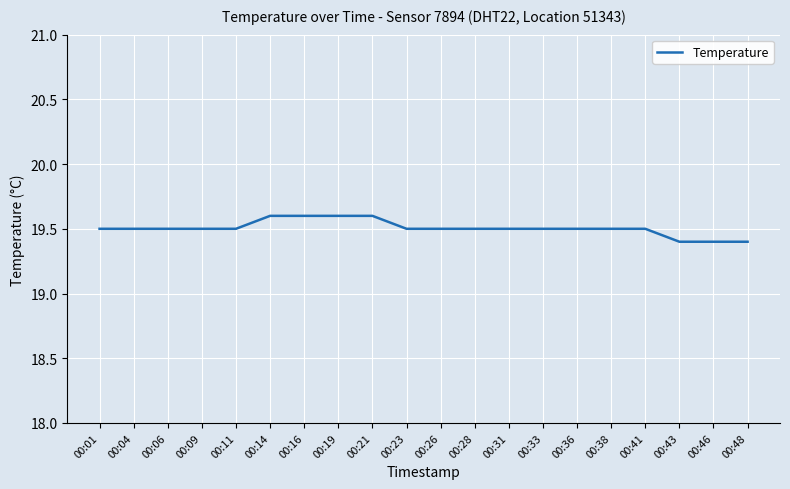

What is the smallest value displayed?

19.4